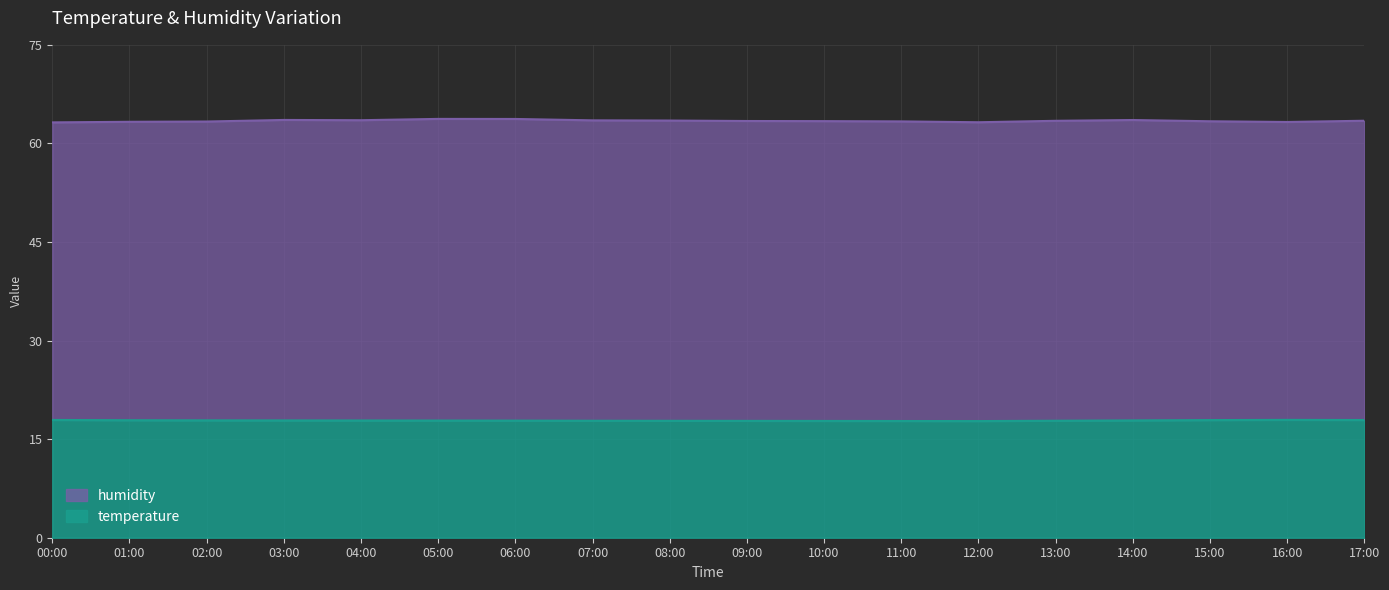

The value of temperature at 05:00 is 12.1. True or false?

False